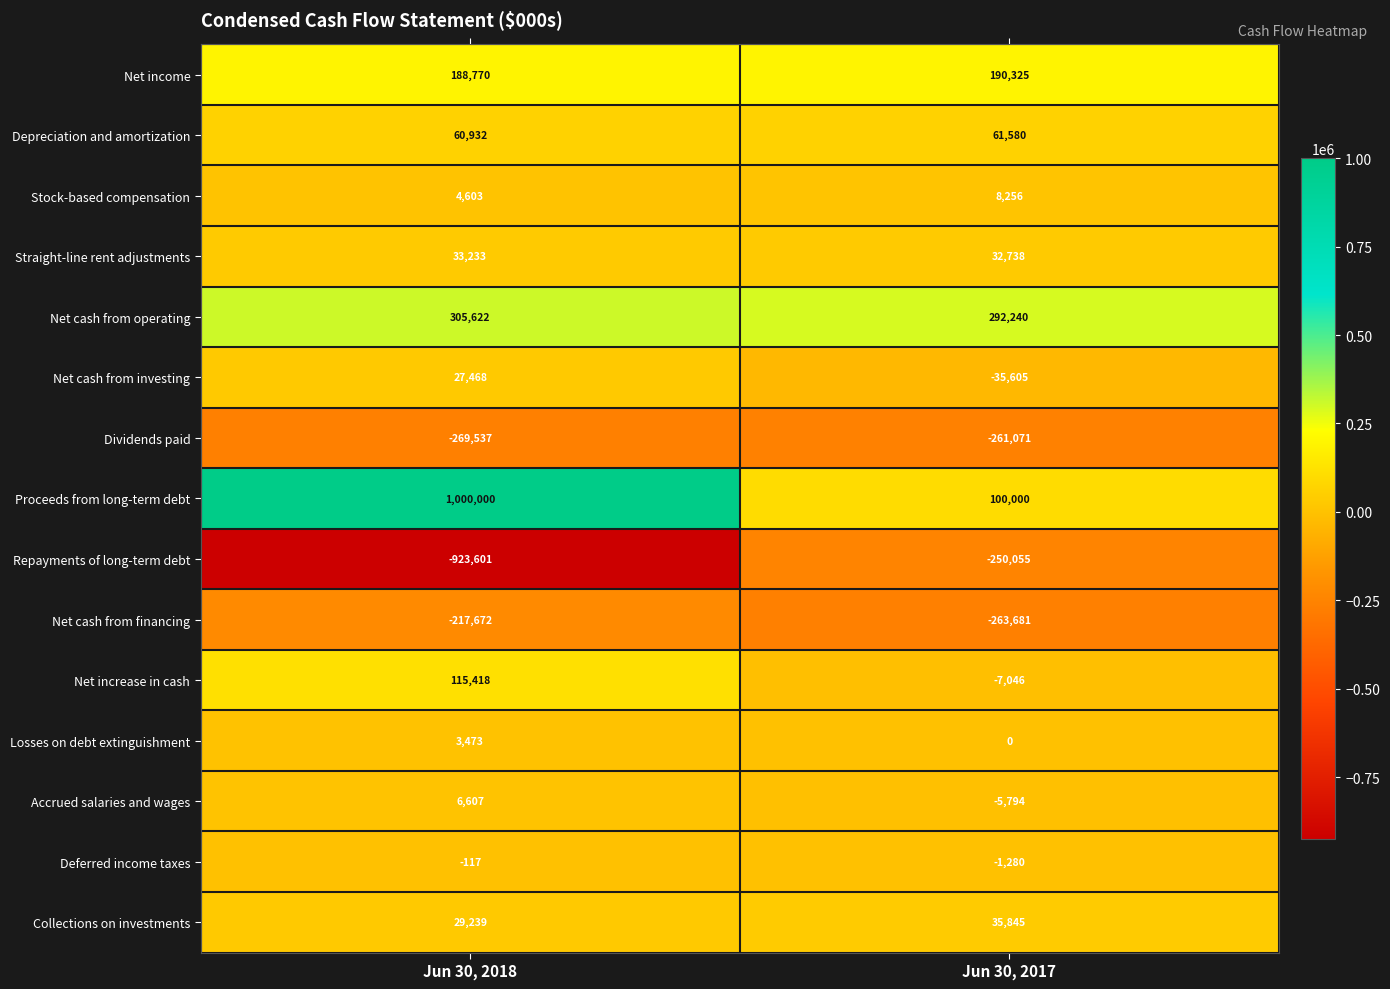

What is the sum of the Straight-line rent adjustments values at Jun 30, 2018 and Jun 30, 2017?

65971